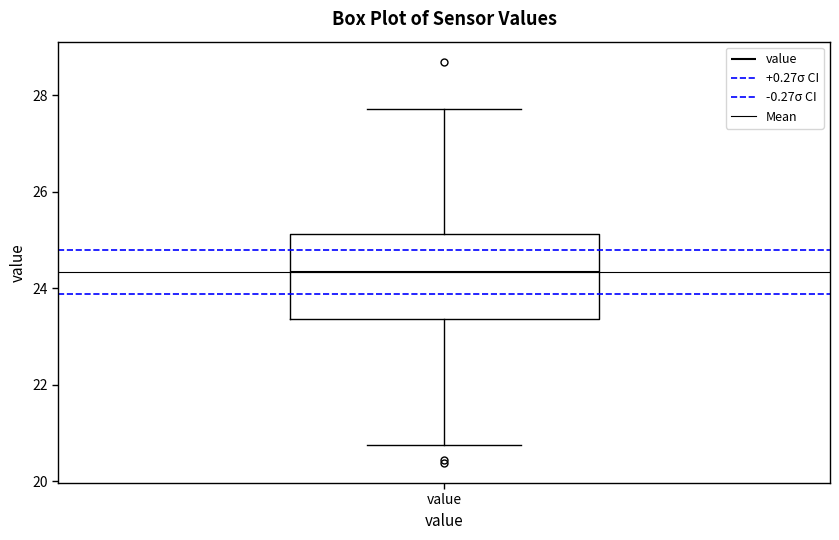

Read this box plot against the y-axis: the position of the median line, the range covered by the box, and the ends of both whiskers. The values are not printed on the chart, so give them approximately, as read against the axis.

median 24.4, box 23.4 to 25.2, whiskers 20.8 to 27.8